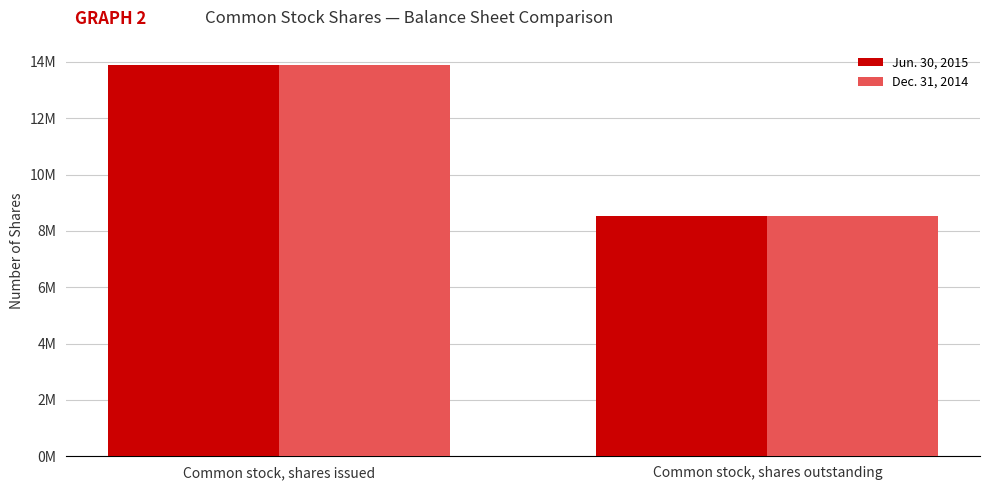

What is the label of the 2nd bar from the right?

Common stock, shares issued